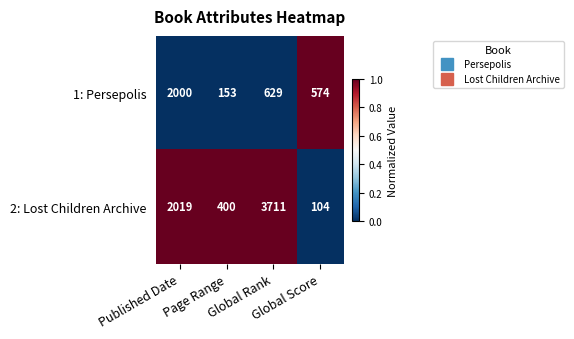

What is the difference between the highest and lowest values at Global Rank?

3082